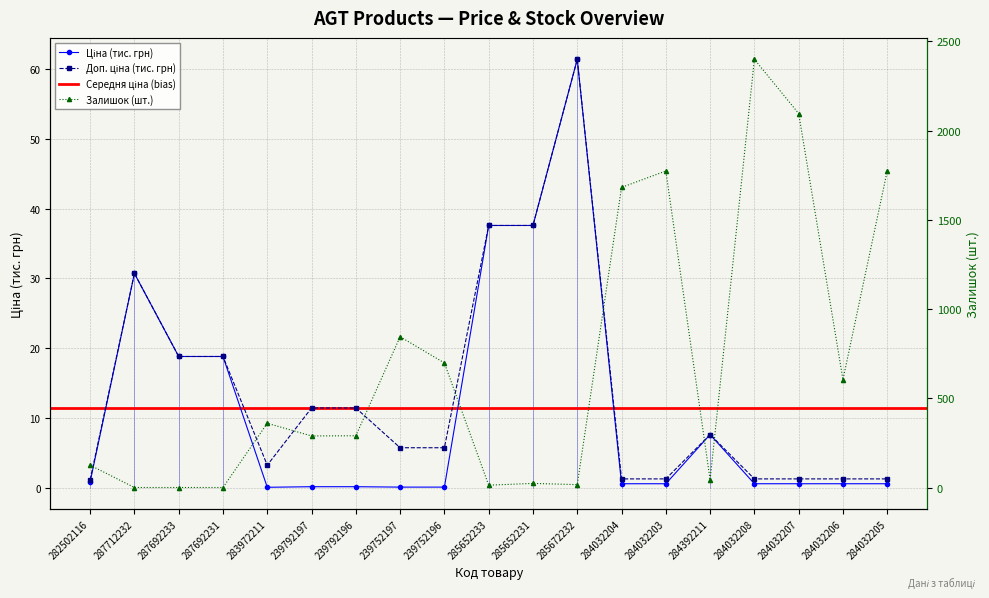

What position from the right is 285652233?

10